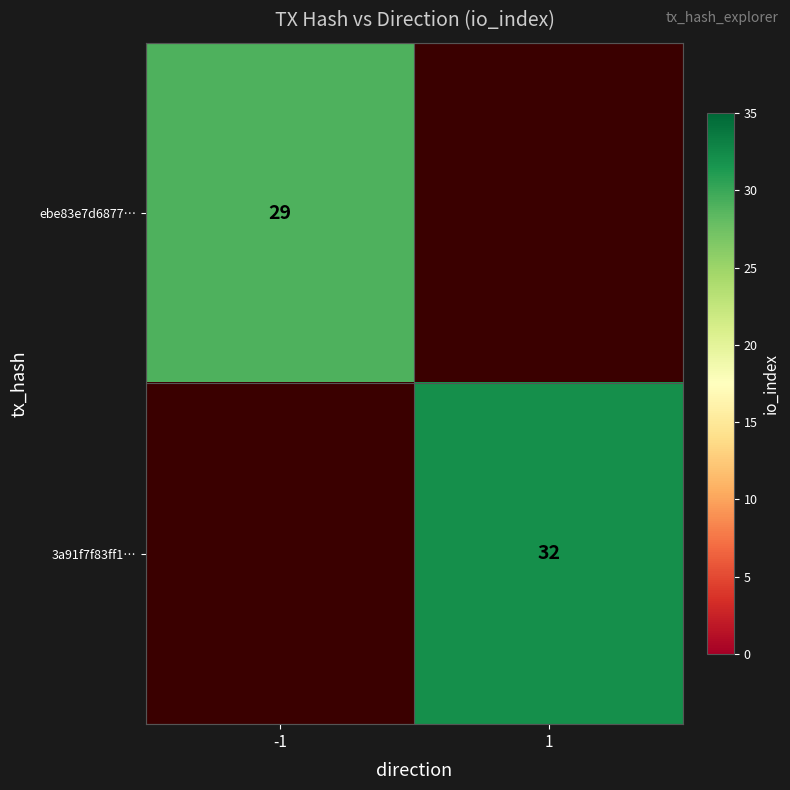

Count the number of categories in the chart.

2